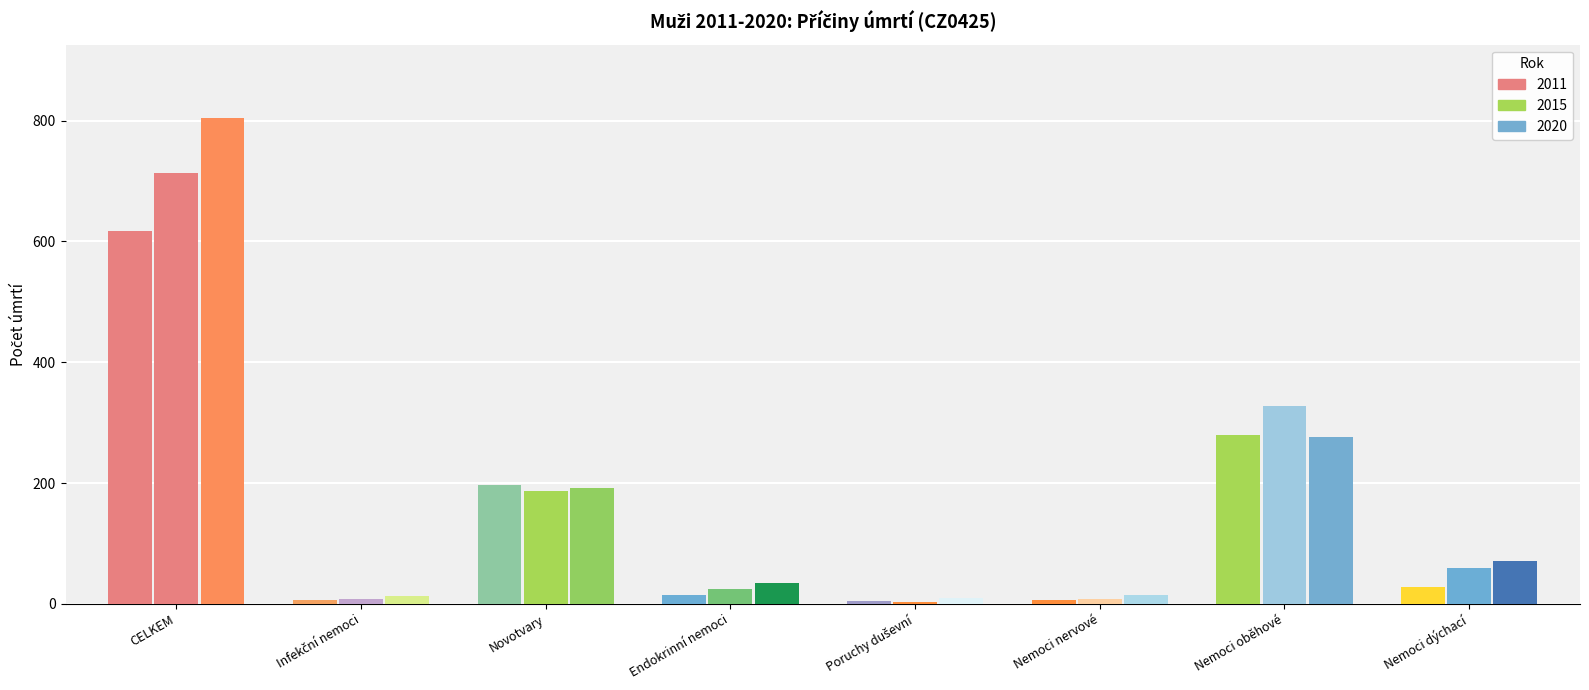

What is the maximum value shown in the chart?

805